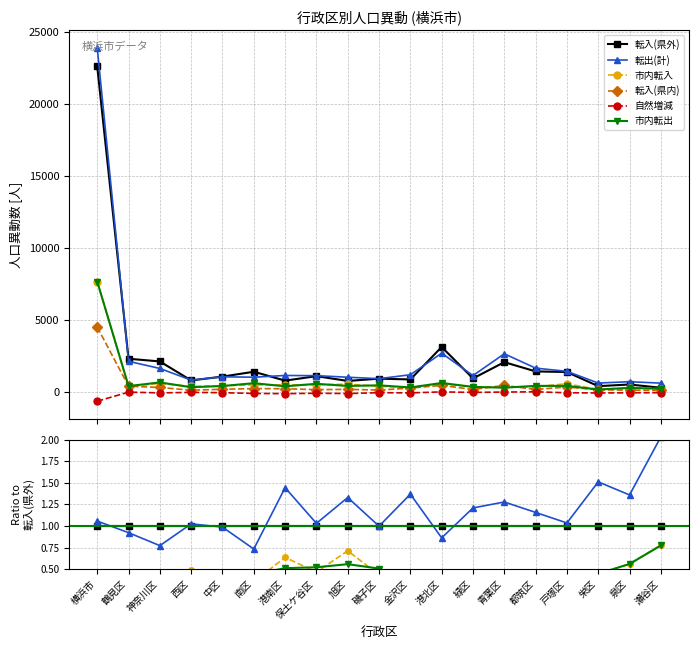

True or false: 転出(計) and 市内転入 intersect in this chart.

False